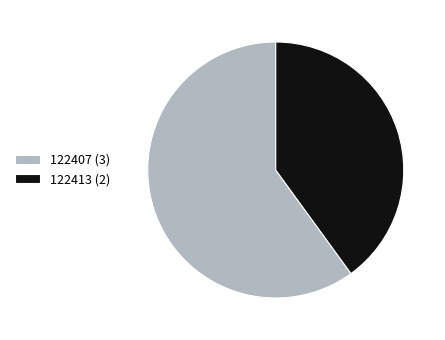

Count the number of slices in the pie.

2